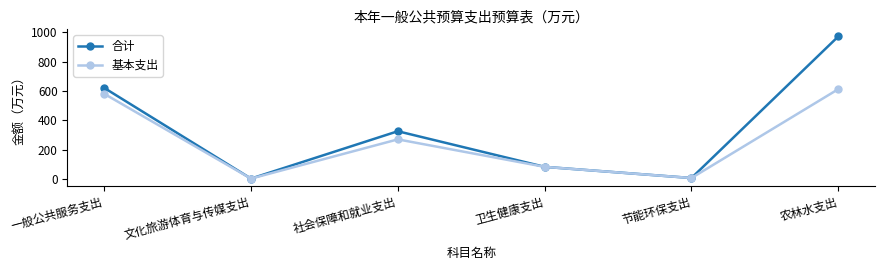

What is the highest value of the 基本支出 series?

613.2